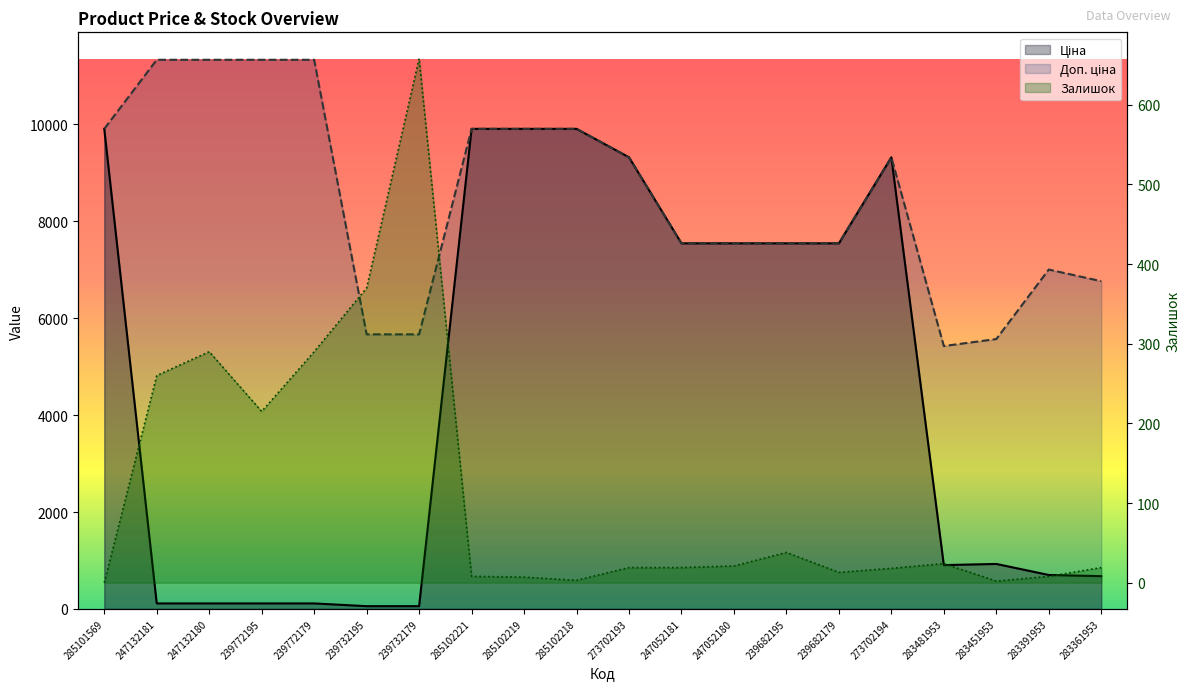

Which series has the largest range (max minus min)?

Ціна